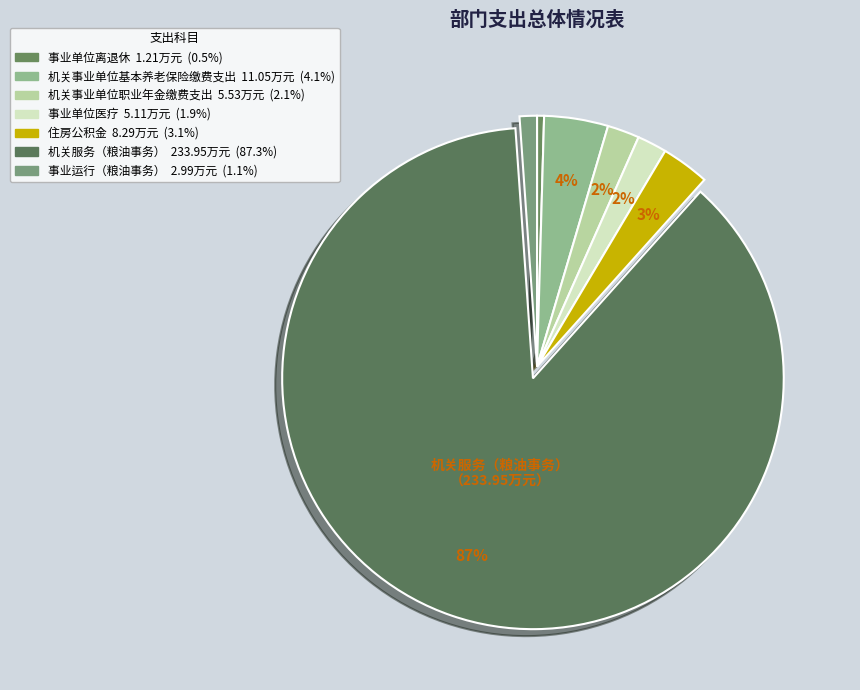

Count the number of slices in the pie.

7